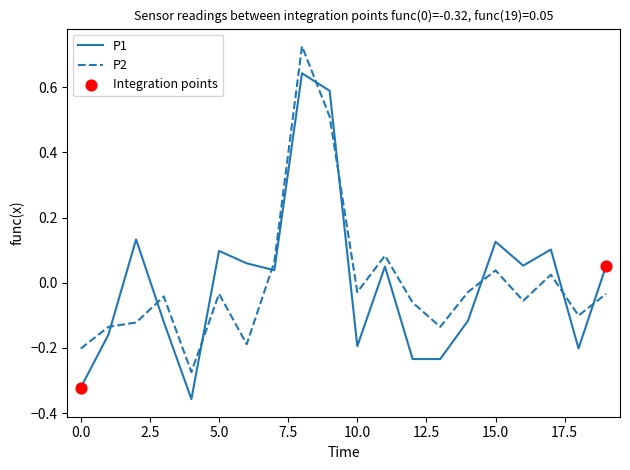

What is the difference between the maximum and minimum values in the P1 series?

1.0